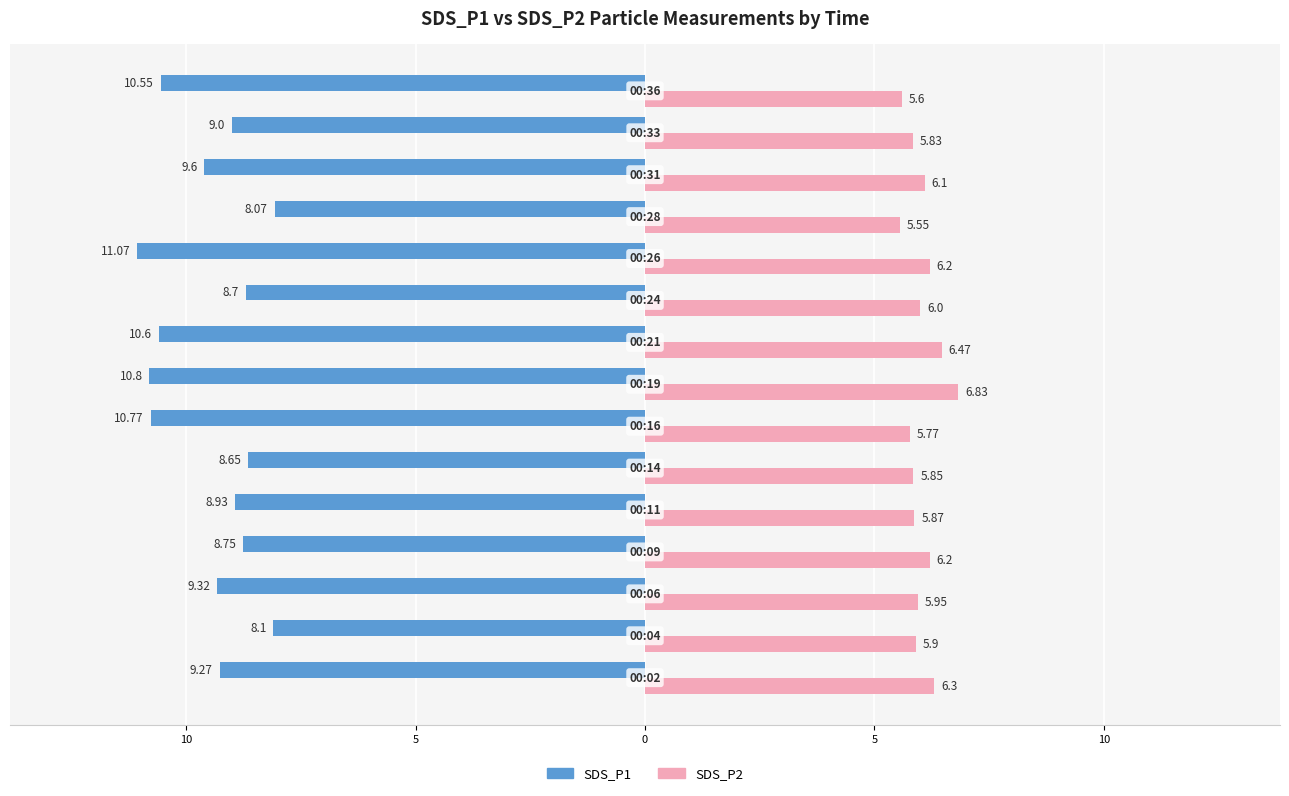

What are all the series names shown in the legend?

SDS_P1, SDS_P2